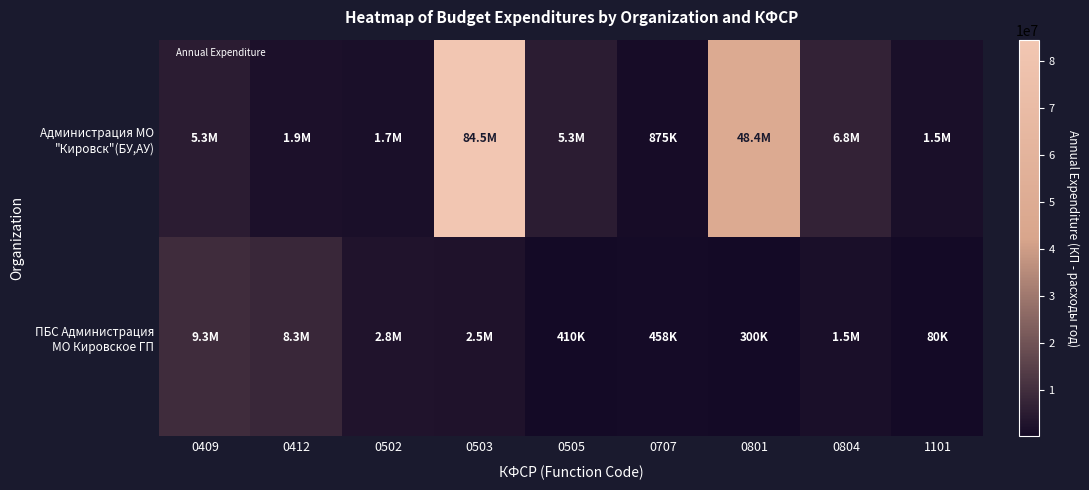

Rank the series by their average value, from lowest to highest.

ПБС Администрация МО Кировское ГП, Администрация МО "Кировск"(БУ,АУ)